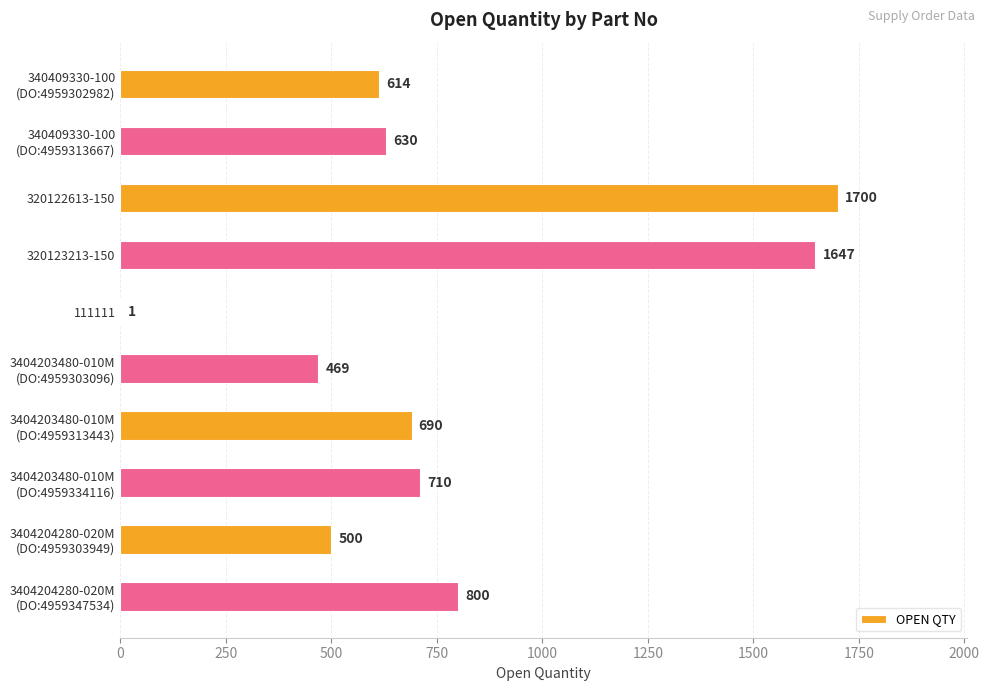

What is the ratio of the value at 320123213-150 to the value at 320122613-150?

1.0